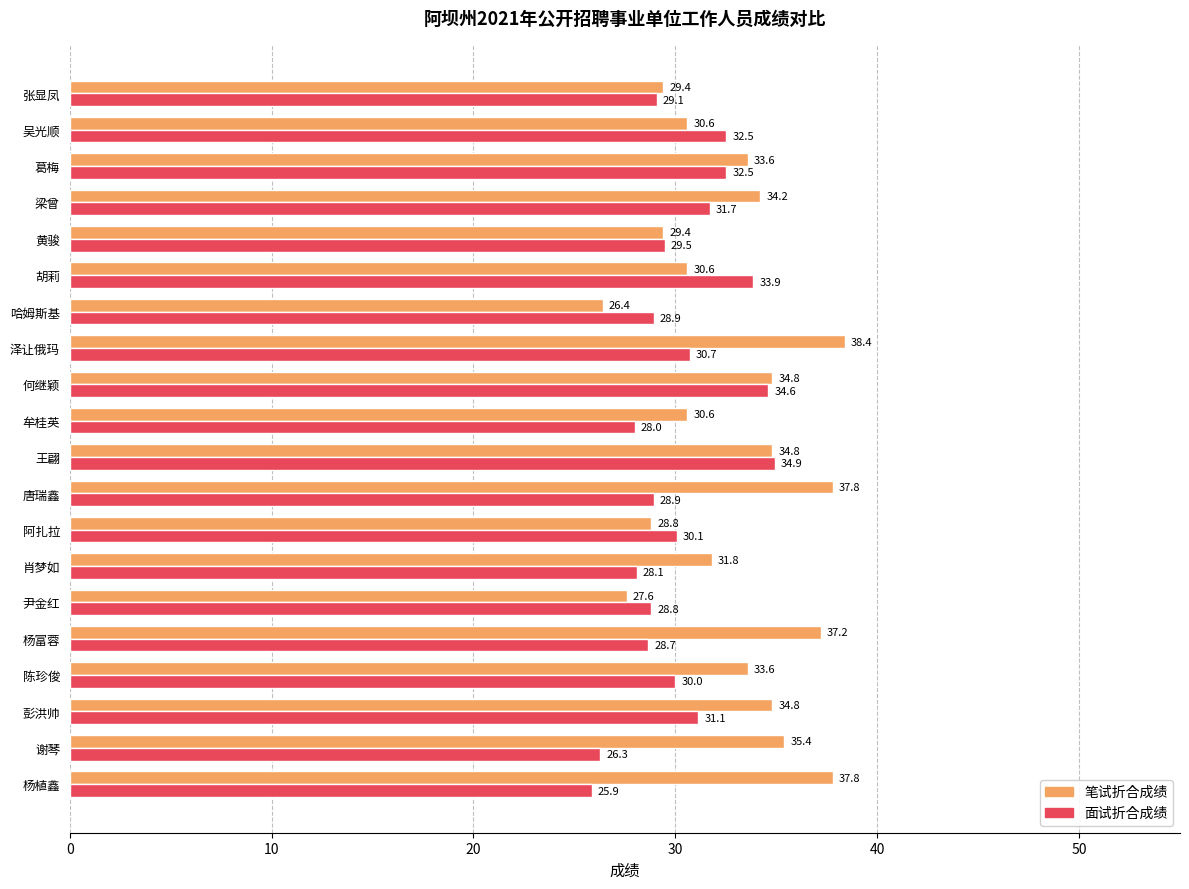

Is the value of 笔试折合成绩 at 陈珍俊 greater than the value of 面试折合成绩 at 张显凤?

Yes